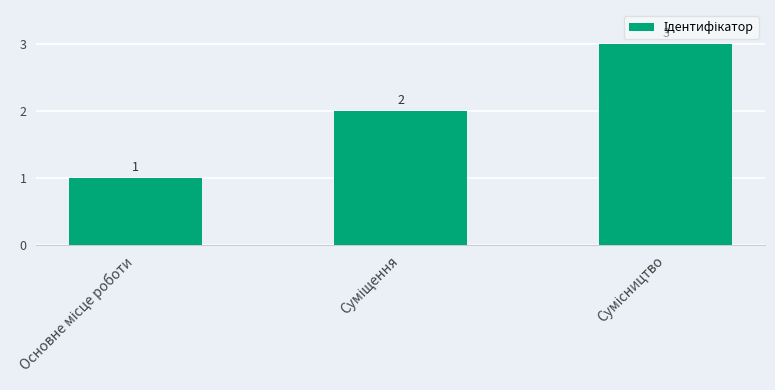

What is the value of the 1st bar from the left?

1